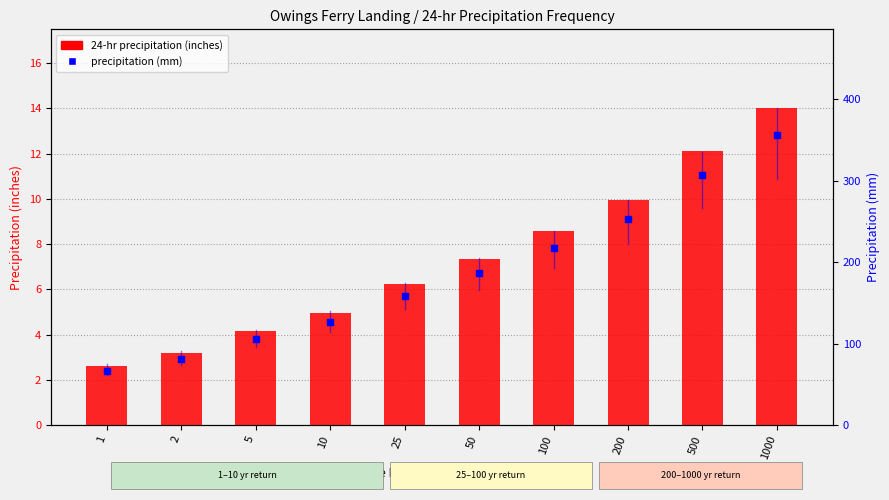

Which series contains the lowest Y value?

24-hr precipitation (inches)